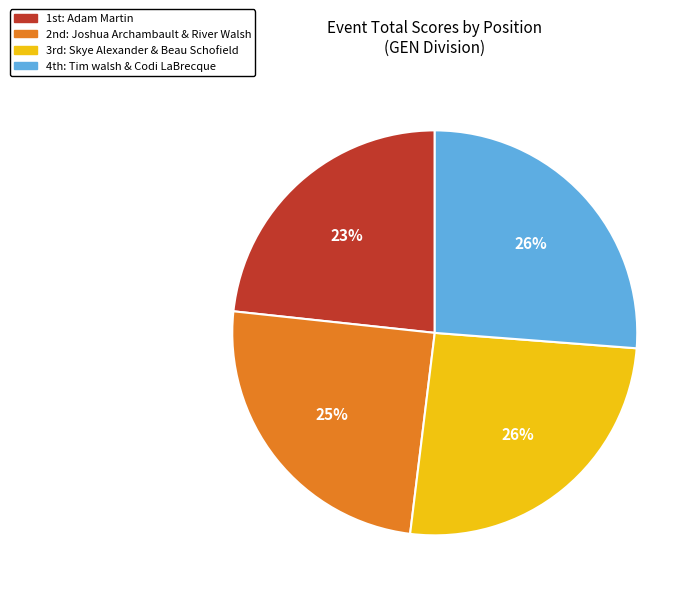

How many segments does this pie chart have?

4